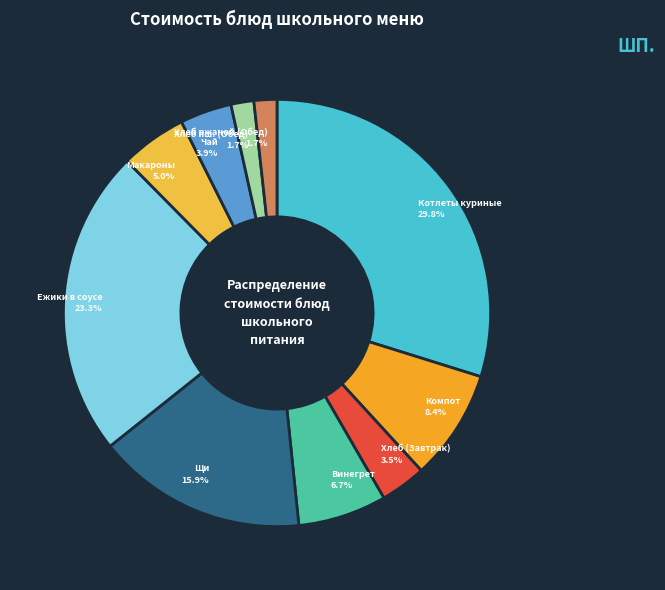

Does any single category account for the majority?

No